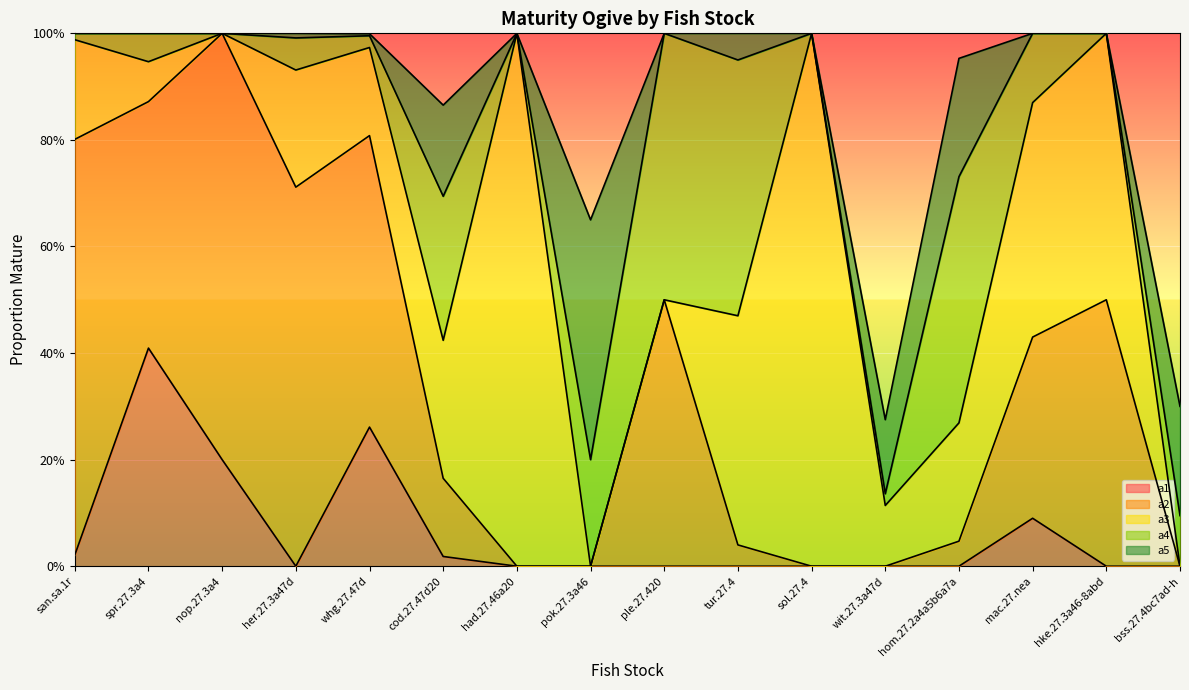

What is the sum of all a5 values?

14.0